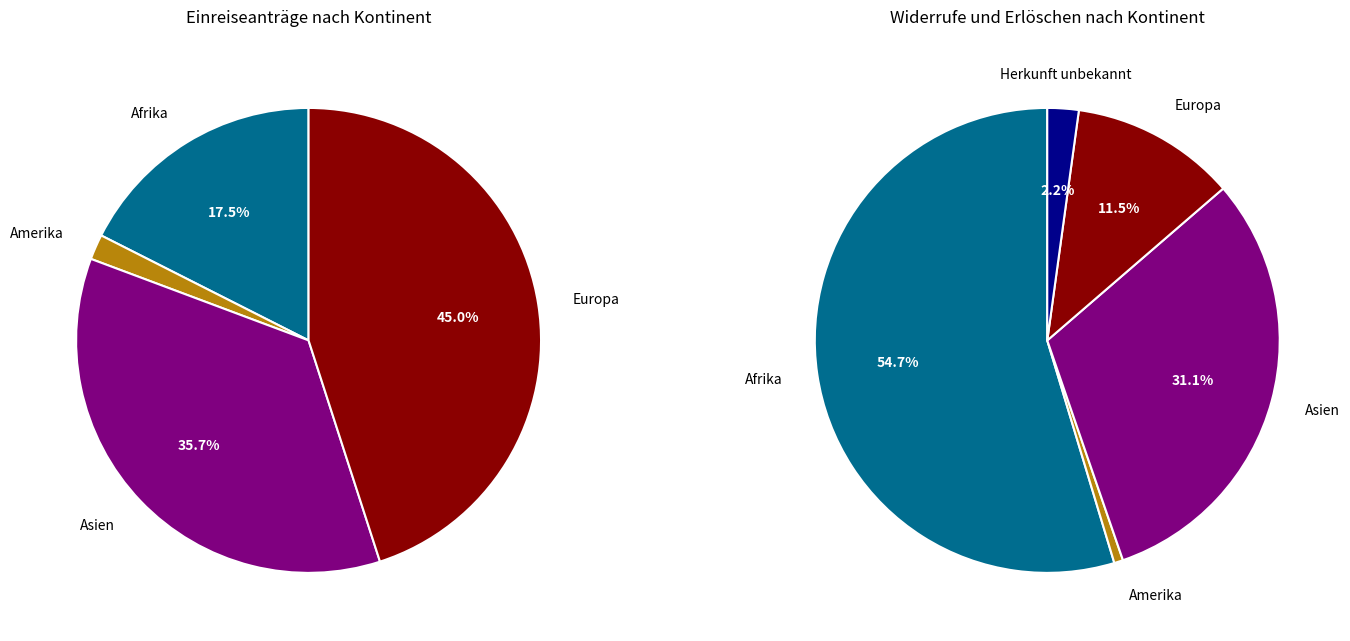

Between Afrika and Herkunft unbekannt, which series saw the biggest shift?

Widerrufe und Erlöschen